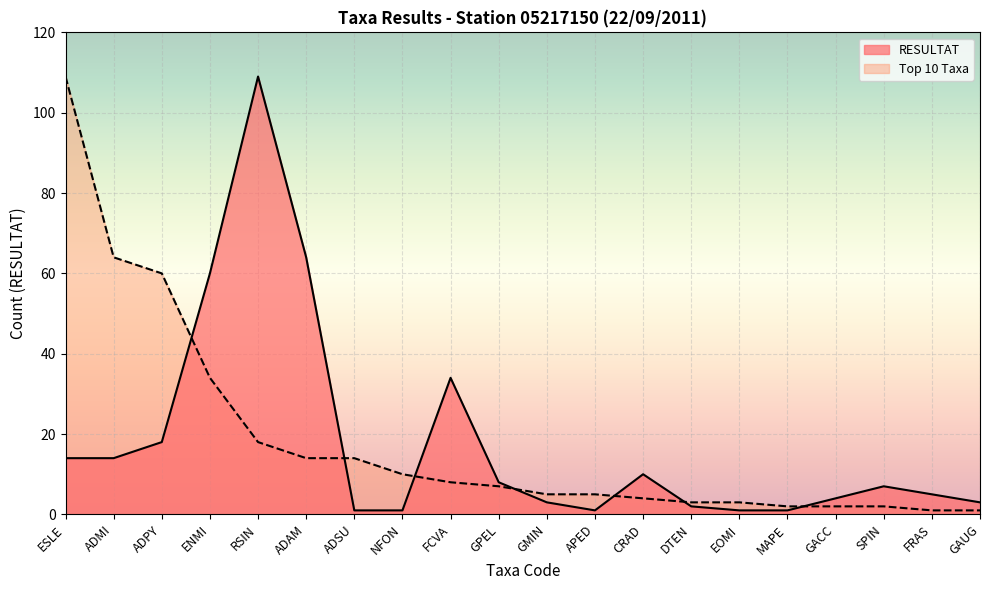

List the labels in order of RESULTAT value, smallest first.

ADSU, NFON, APED, EOMI, MAPE, DTEN, GMIN, GAUG, GACC, FRAS, SPIN, GPEL, CRAD, ESLE, ADMI, ADPY, FCVA, ENMI, ADAM, RSIN